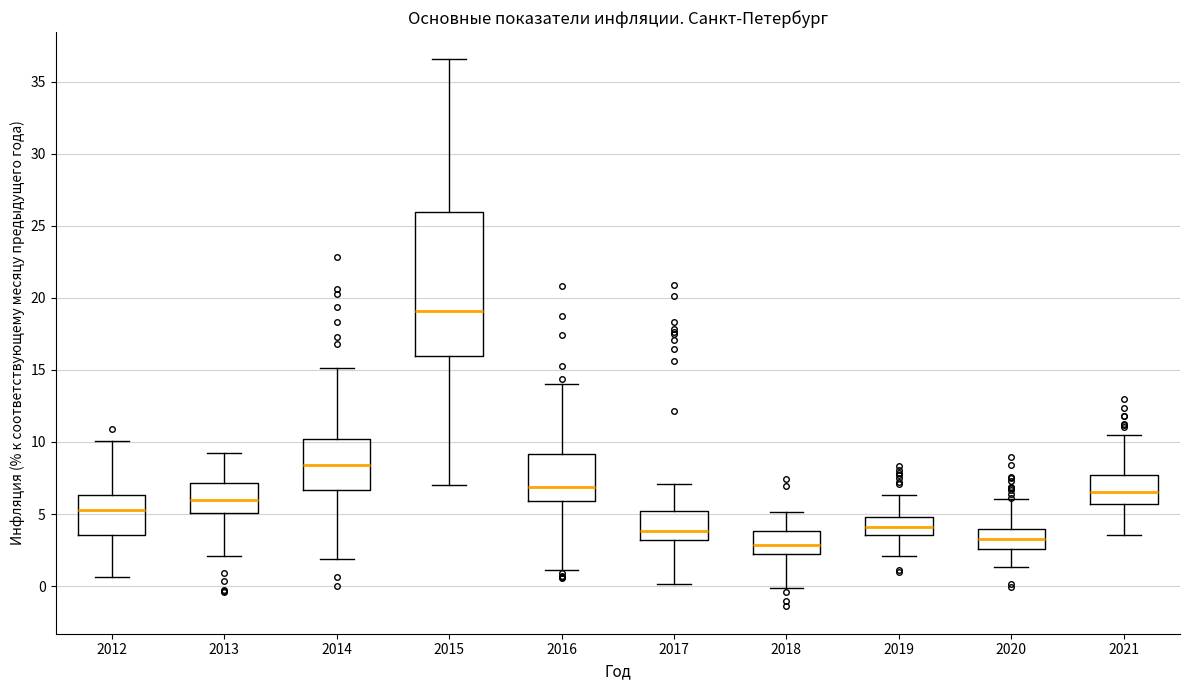

Which box has the highest median line?

2015